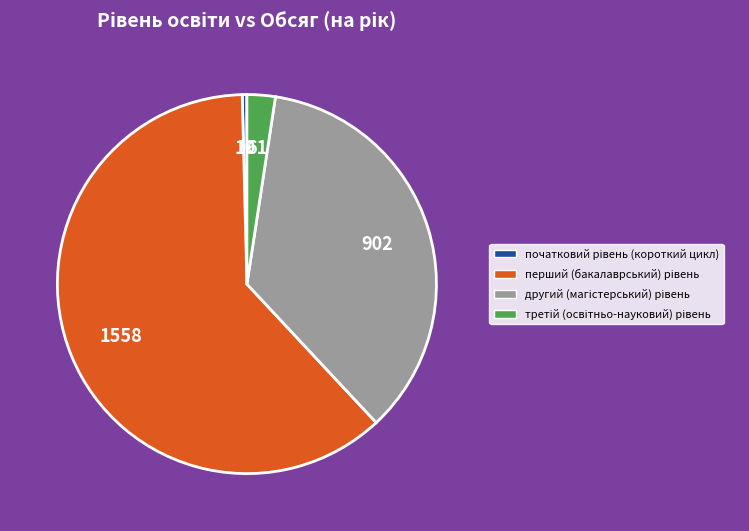

Is there a majority slice in this chart?

Yes